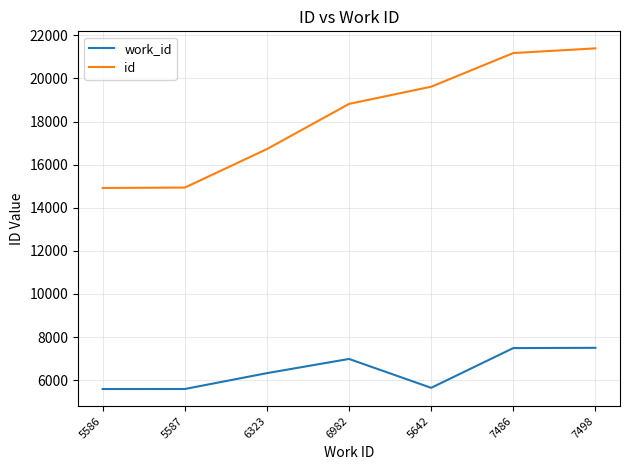

Which label corresponds to the largest value in the chart?

7498